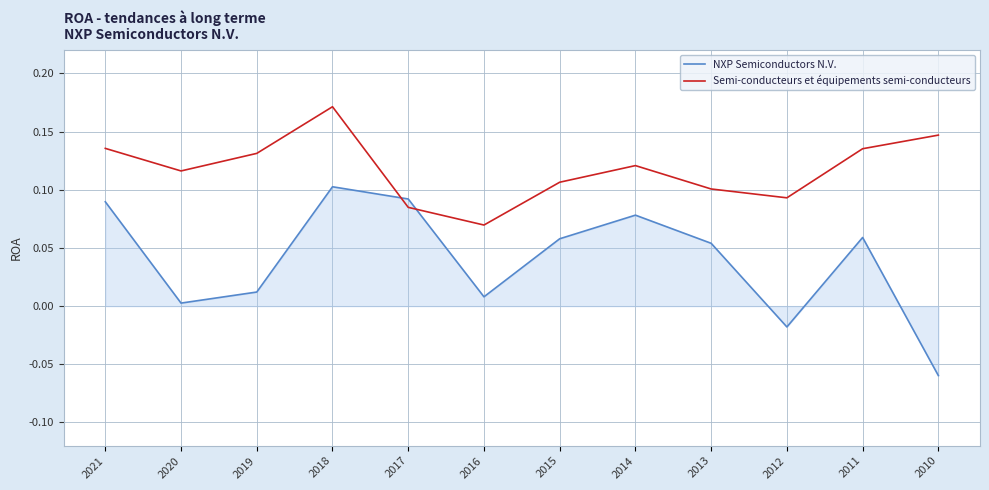

At which category is the sum across all series the highest?

2018